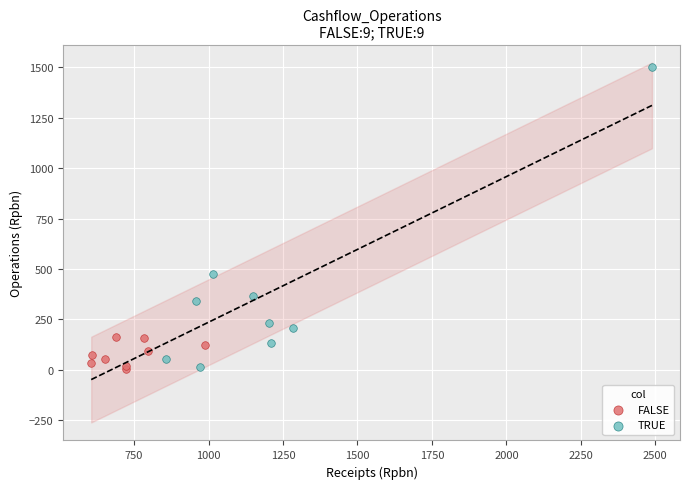

Which series has the largest Y range (max minus min)?

TRUE